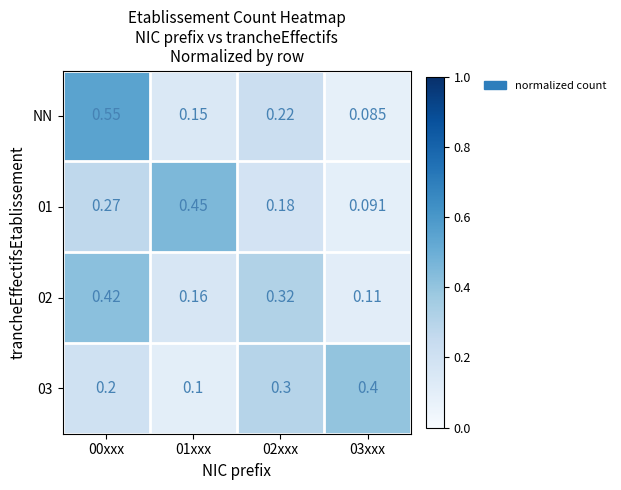

Which series has the largest total across all categories?

02